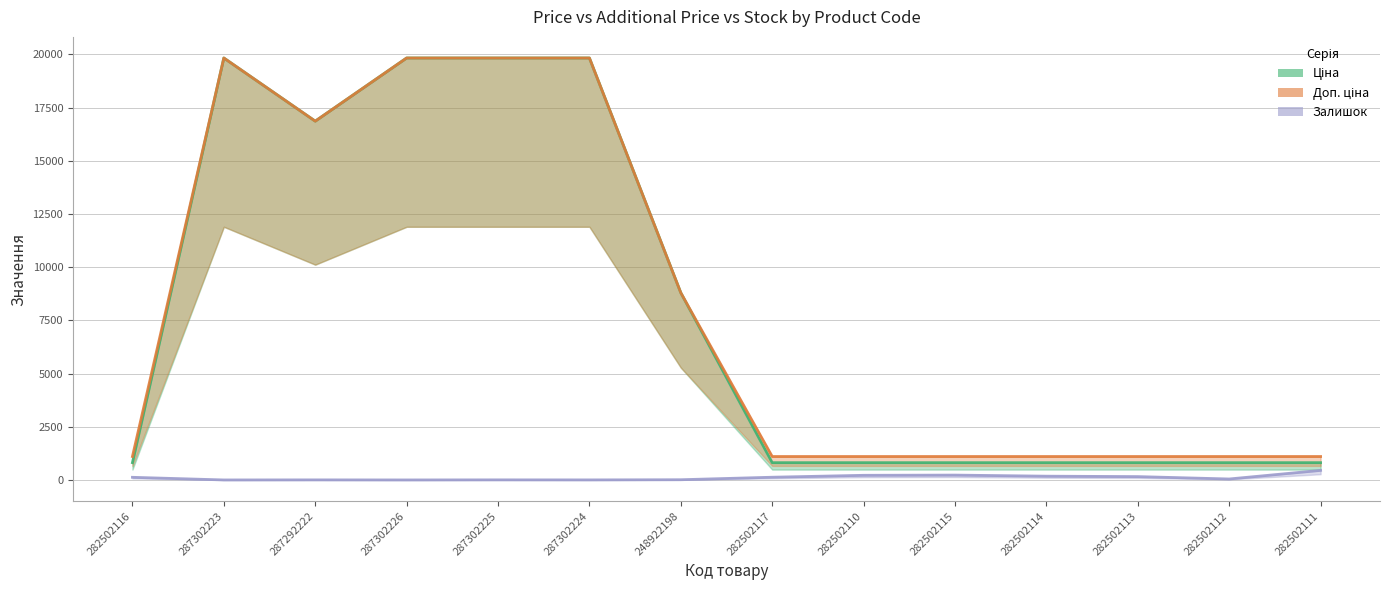

What position from the right is 282502115?

5